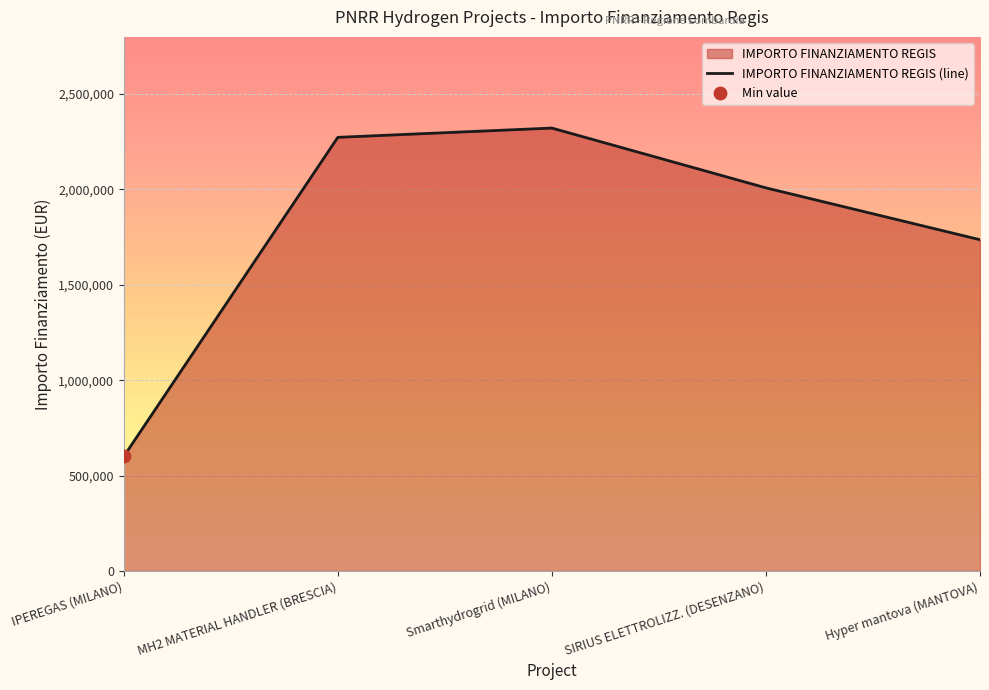

Which has a higher value, Hyper mantova (MANTOVA) or Smarthydrogrid (MILANO)?

Smarthydrogrid (MILANO)